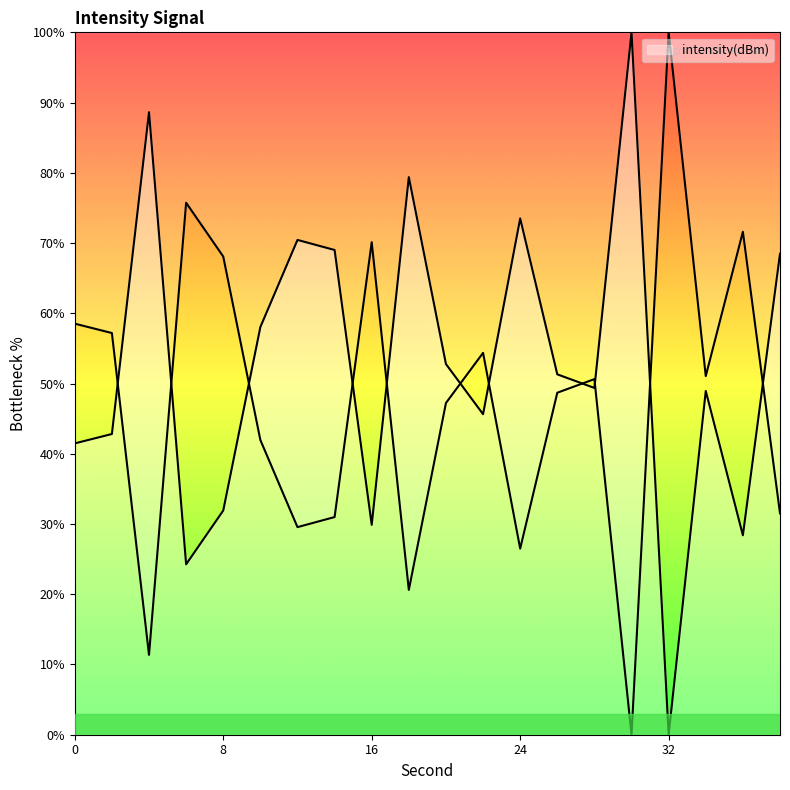

Where is the first local maximum?

4